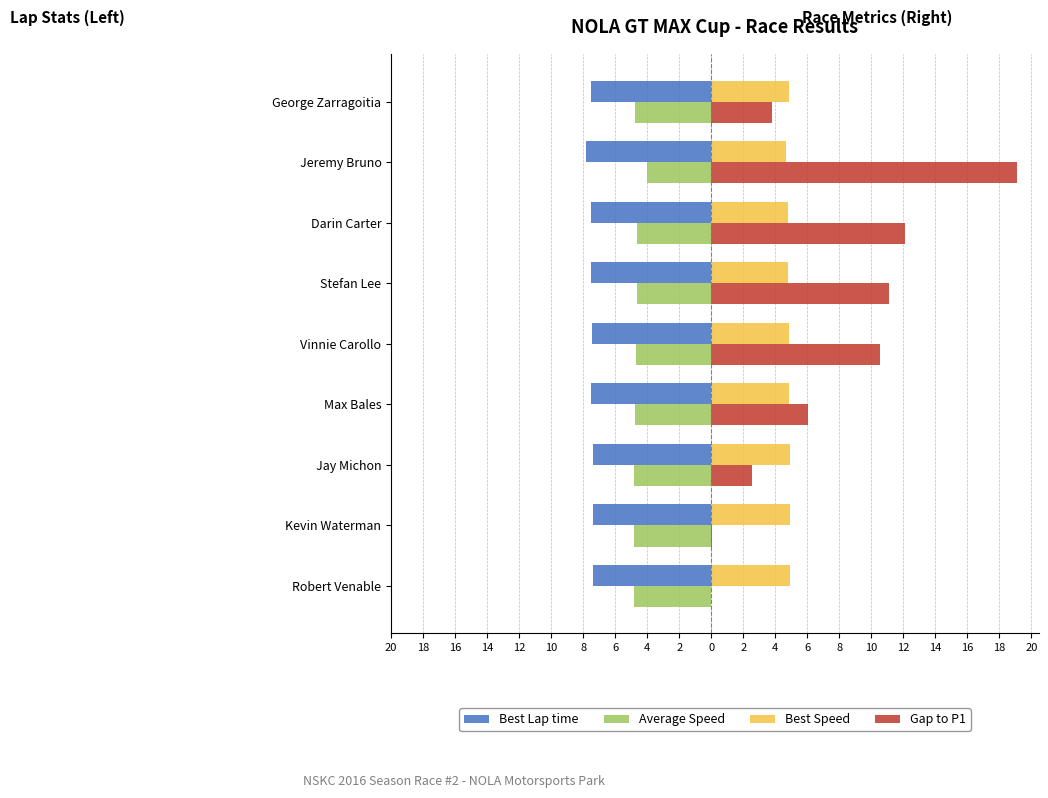

What is the sum of all Best Speed values?

43.6